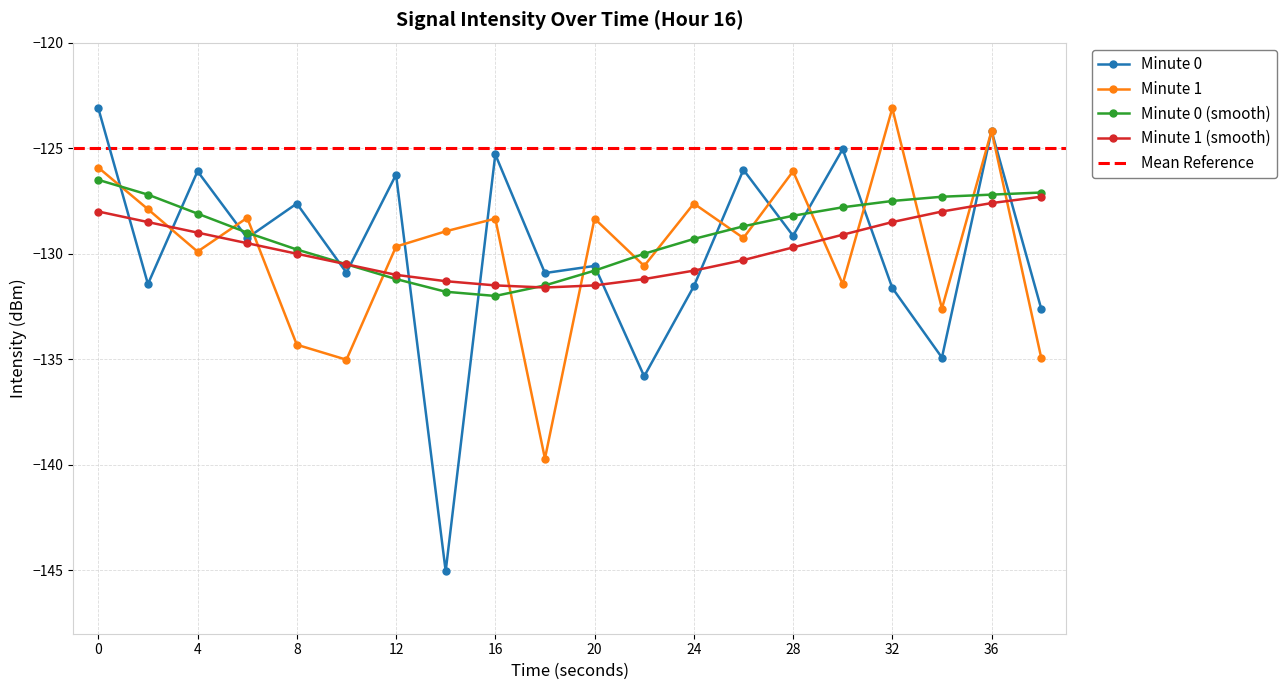

True or false: Minute 1 has a value of -27.7 at 8.

False